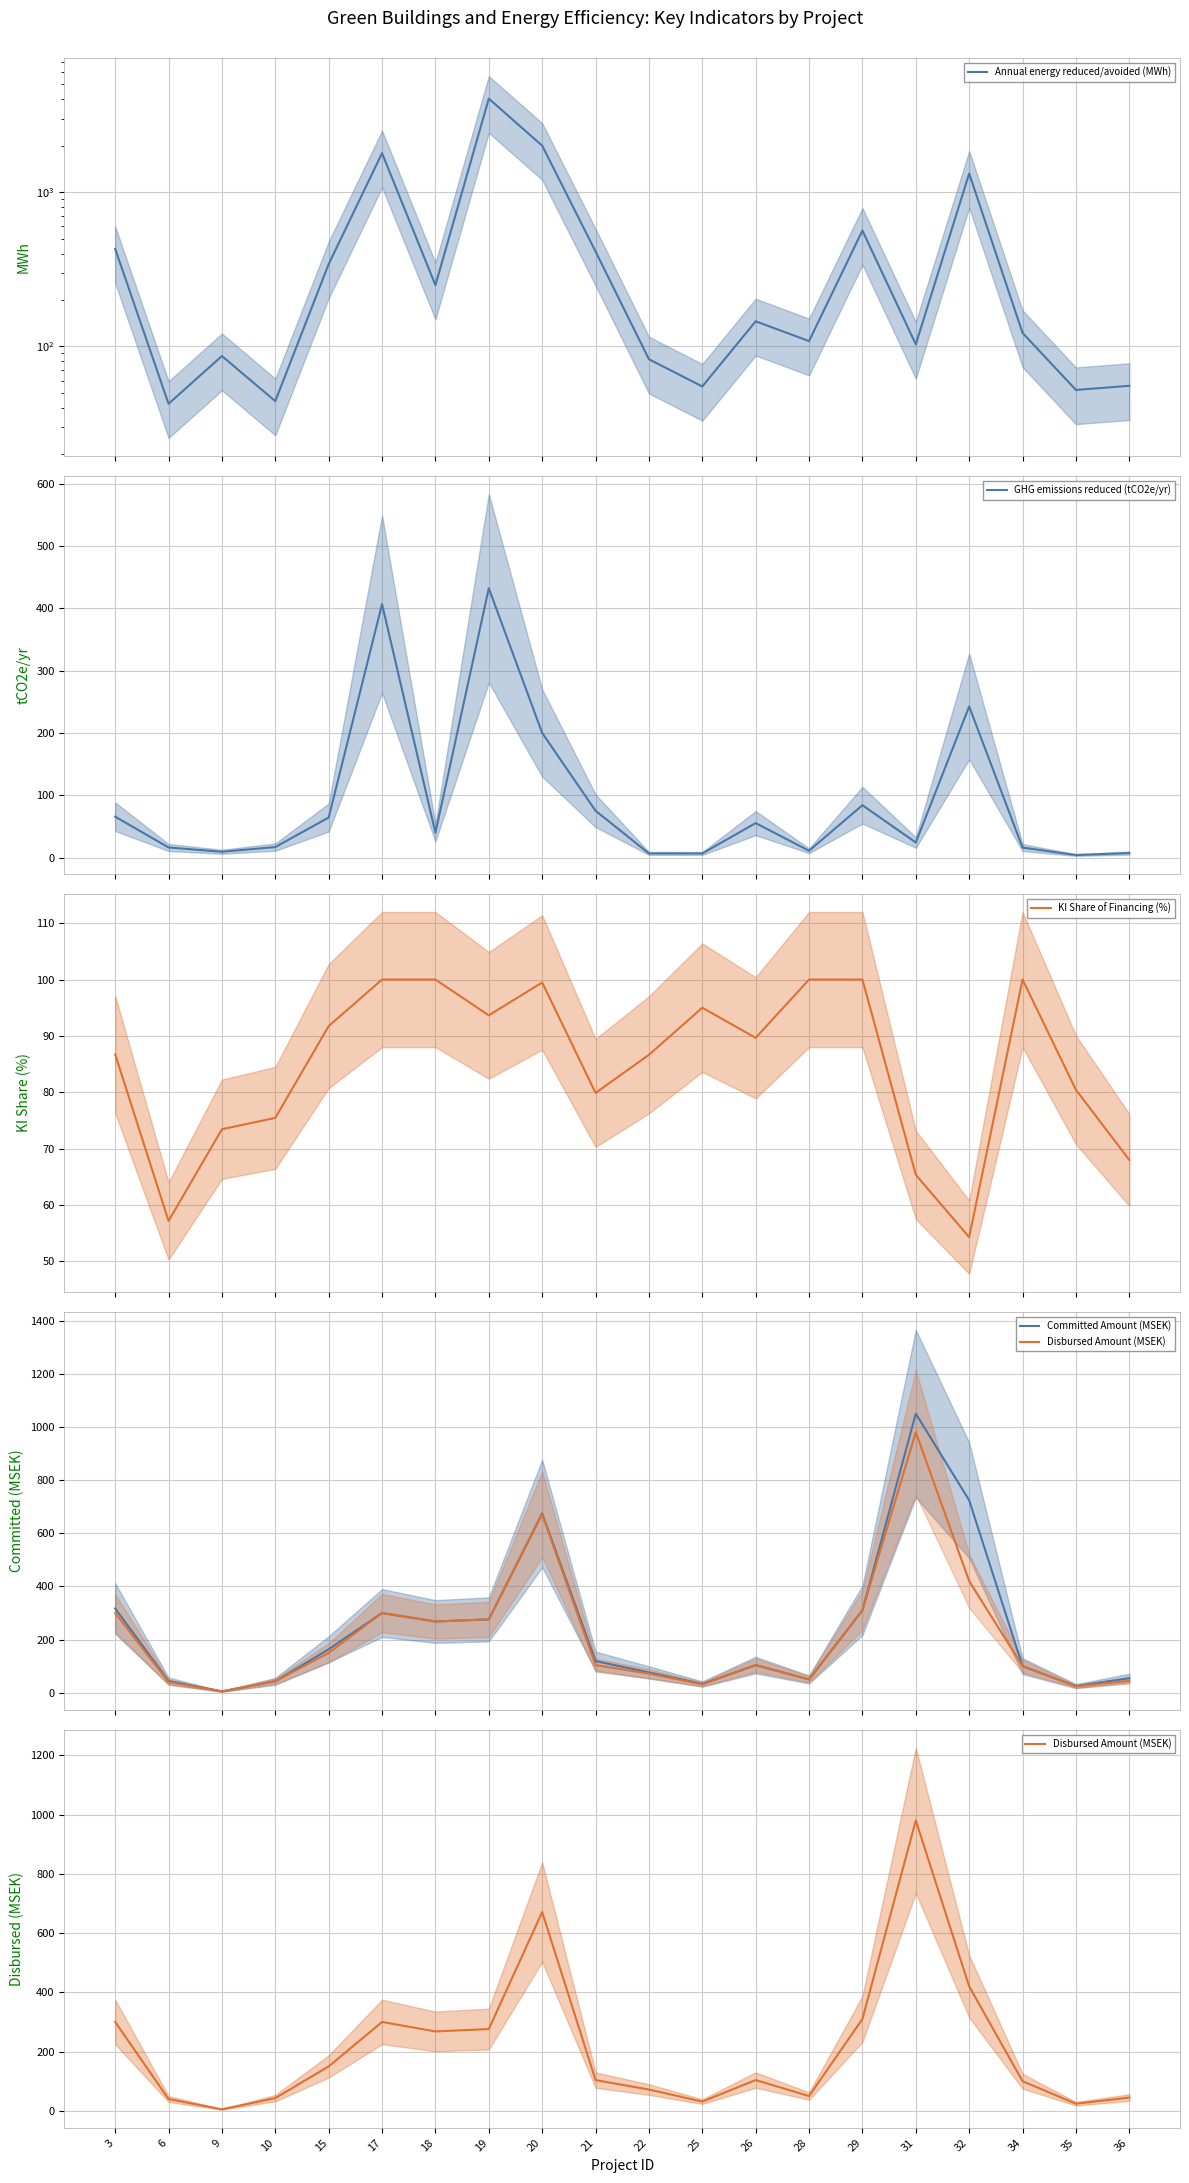

Reading left to right, list all the values displayed in this chart.

Annual energy reduced/avoided (MWh): 428.9	42.4	86.5	44.1	341.4	1791.3	249.3	4044.6	2002.7	412.5	82.5	54.9	145.3	108.1	563.5	103.1	1321.3	122.2	52.1	55.4
GHG emissions reduced (tCO2e/yr): 65.5	16.1	9.2	16.8	64.2	406.6	39.8	432.0	199.9	75.0	6.6	6.5	55.2	10.8	83.9	24.1	242.4	15.9	4.0	7.2
KI Share of Financing (%): 86.7	57.1	73.4	75.4	91.7	100.0	100.0	93.7	99.5	79.9	86.6	95.0	89.7	100.0	100.0	65.3	54.3	100.0	80.4	68.0
Committed Amount (MSEK): 317.0	44.0	5.1	43.0	163.5	300.0	268.0	276.0	674.5	119.0	76.5	33.0	104.0	50.0	310.0	1050.0	724.0	100.0	25.0	55.0
Disbursed Amount (MSEK): 300.0	40.0	5.1	43.0	150.0	300.0	268.0	276.0	671.0	103.8	71.9	31.4	104.0	50.0	310.0	980.0	420.0	100.0	24.1	44.9